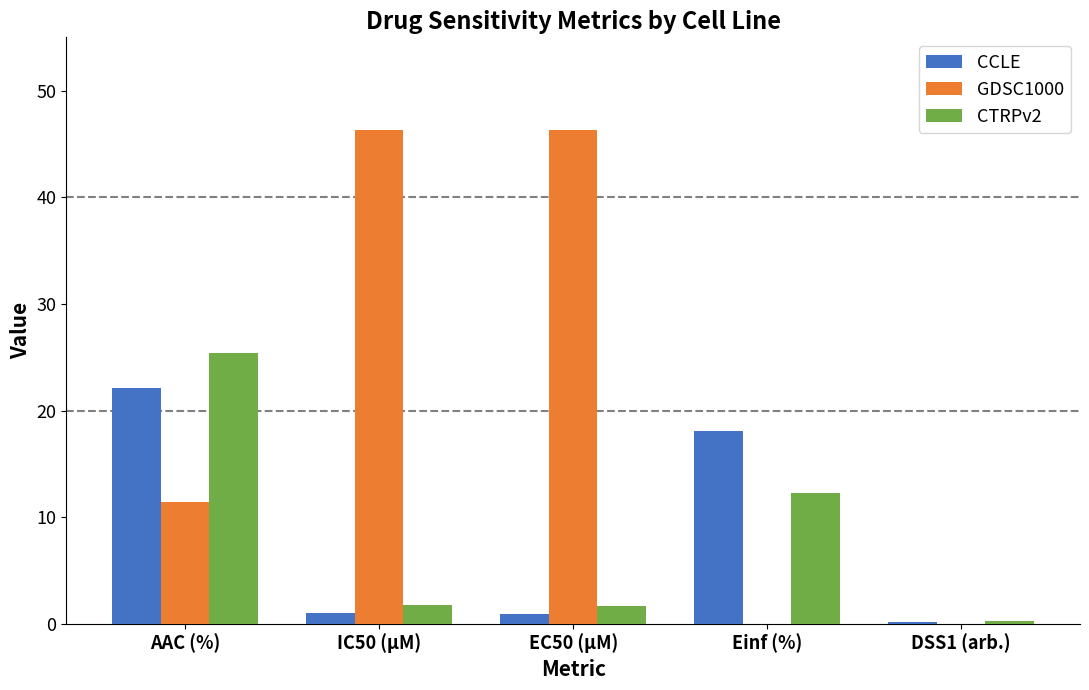

At which category is the sum across all series the highest?

AAC (%)